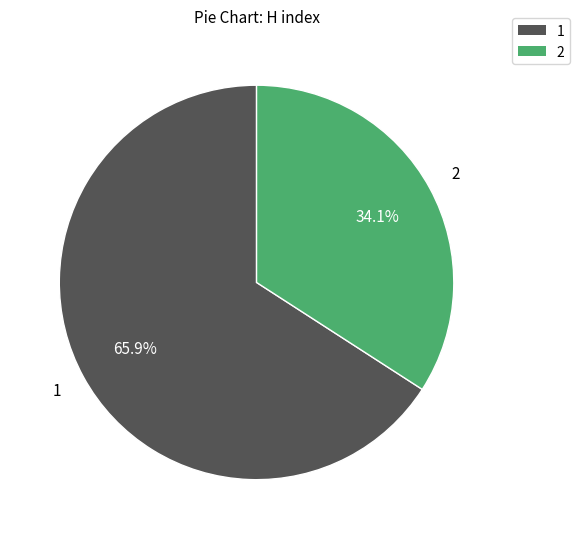

How many segments does this pie chart have?

2